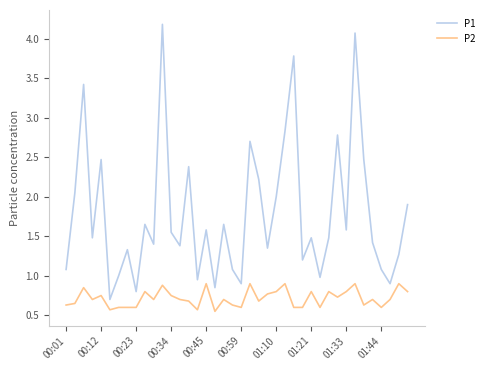

Which series has the largest total across all categories?

P1